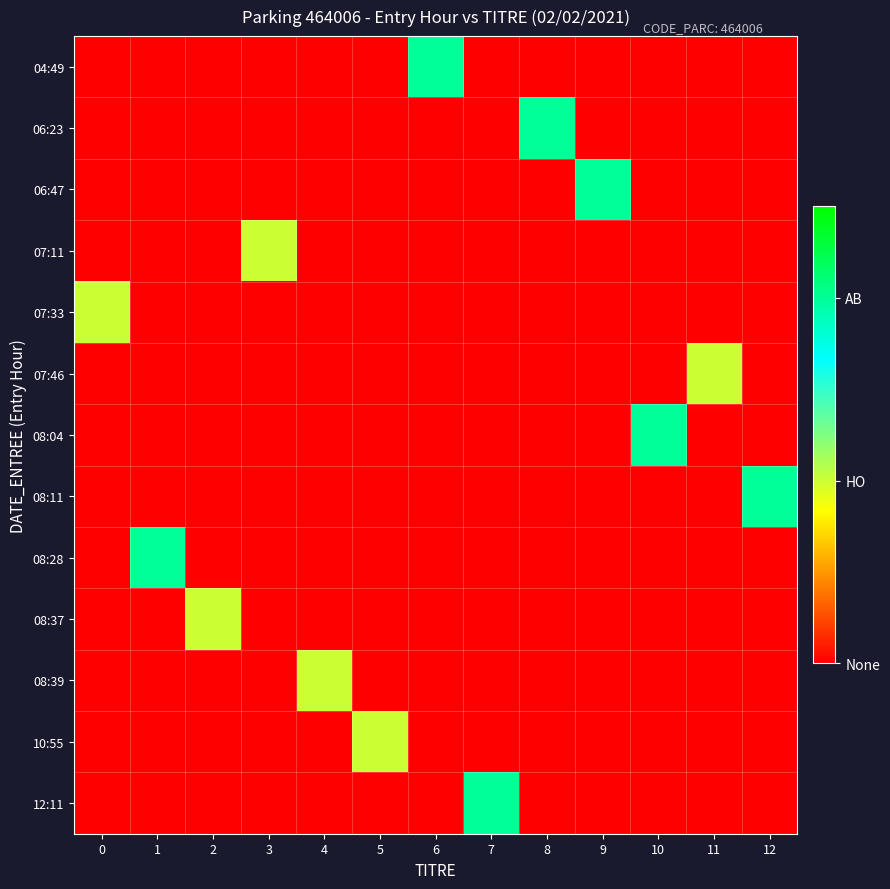

What is the total value across all series at 7?

2